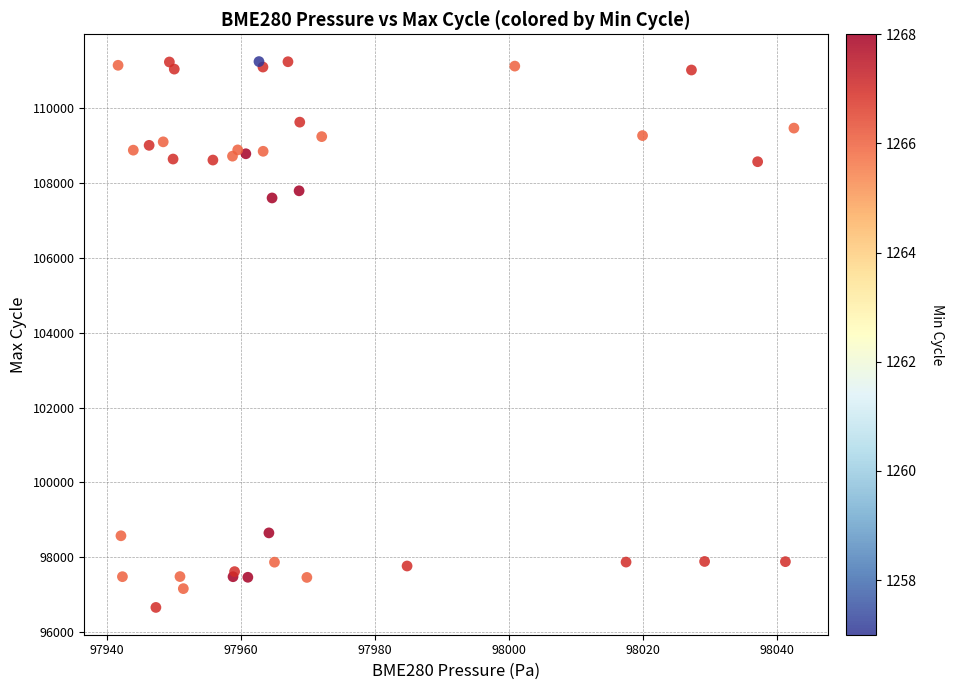

What Y value in the scatter plot is closest to 103949?

107595